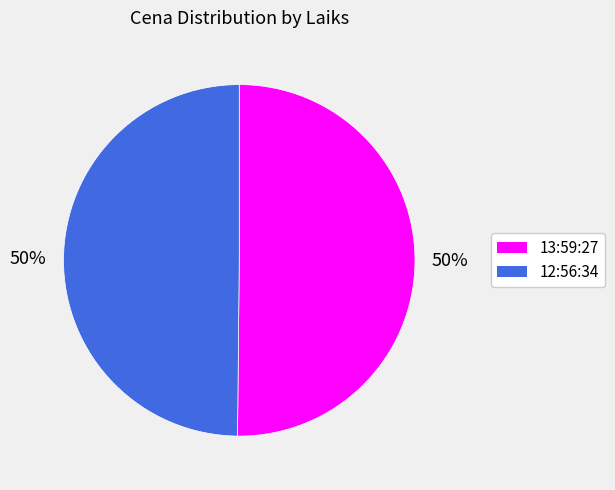

The 13:59:27 slice represents 50% of the pie. True or false?

True